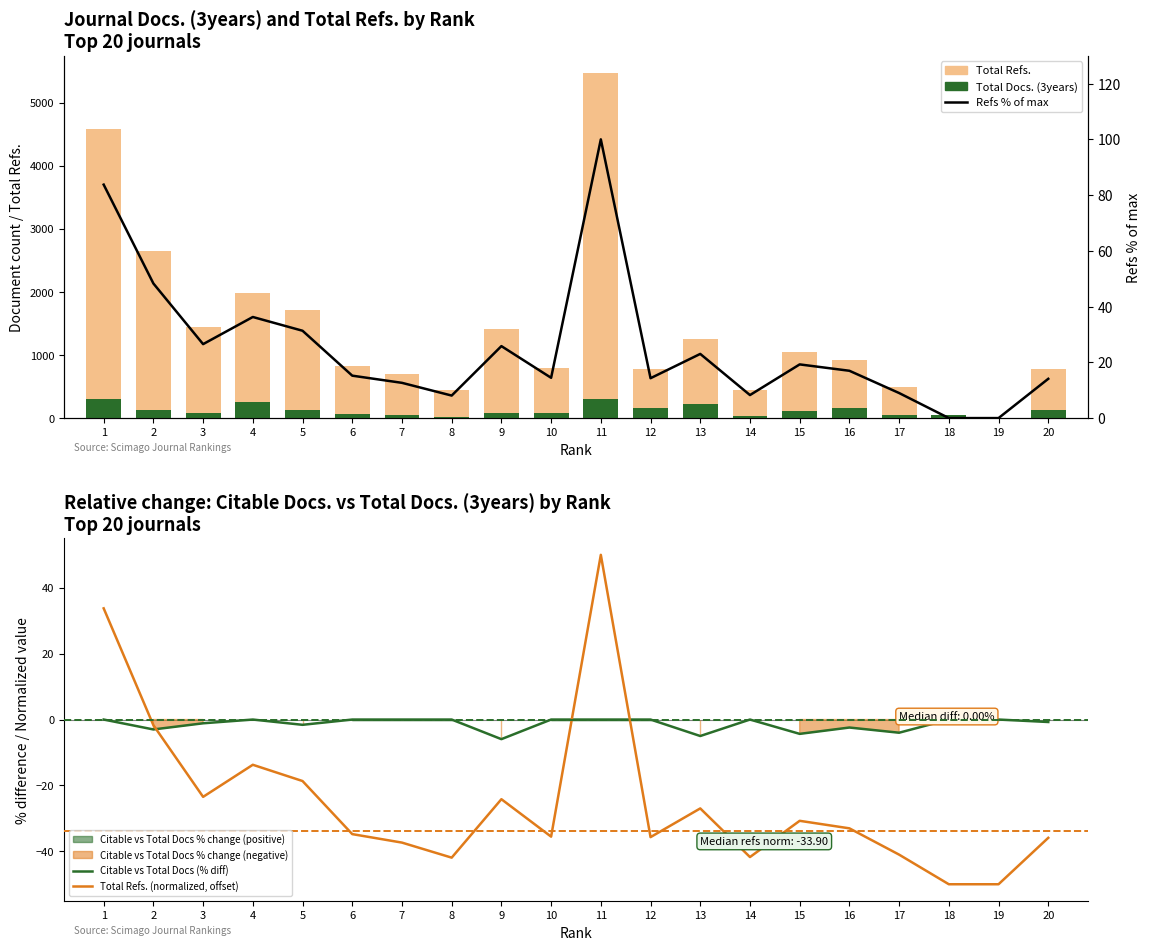

What is the difference between the highest and lowest values at 18?

94.0